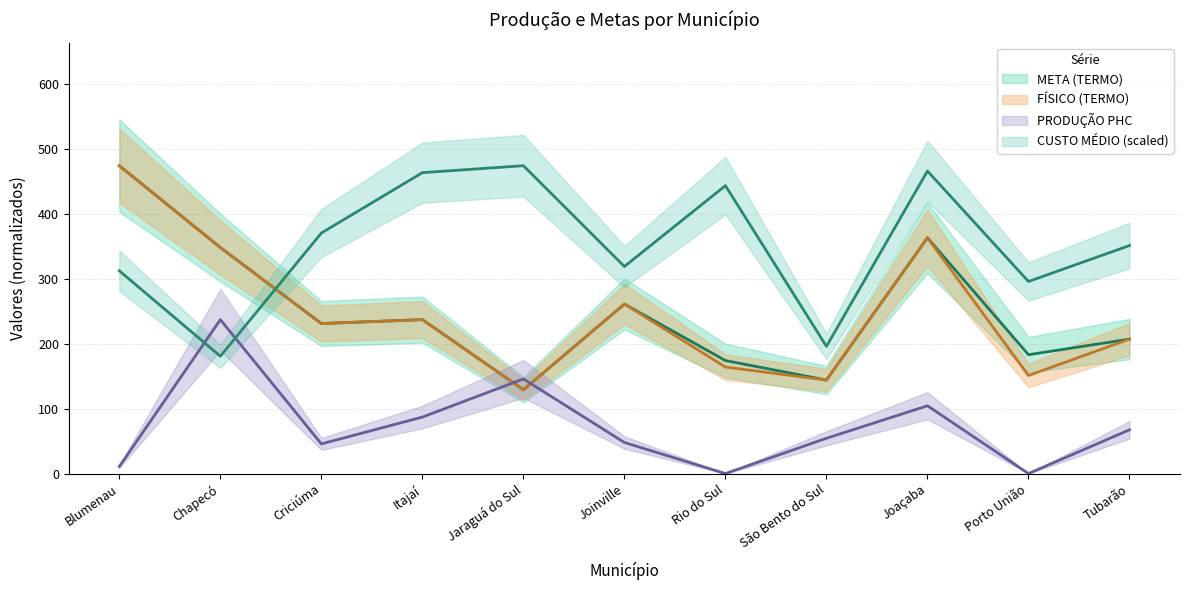

Which series has the largest range (max minus min)?

META (TERMO)